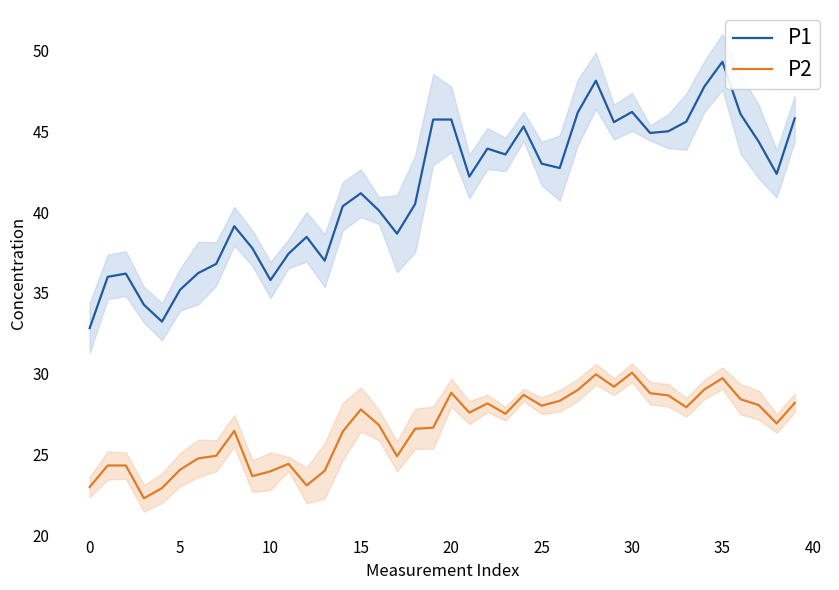

How many series are shown in this chart?

2